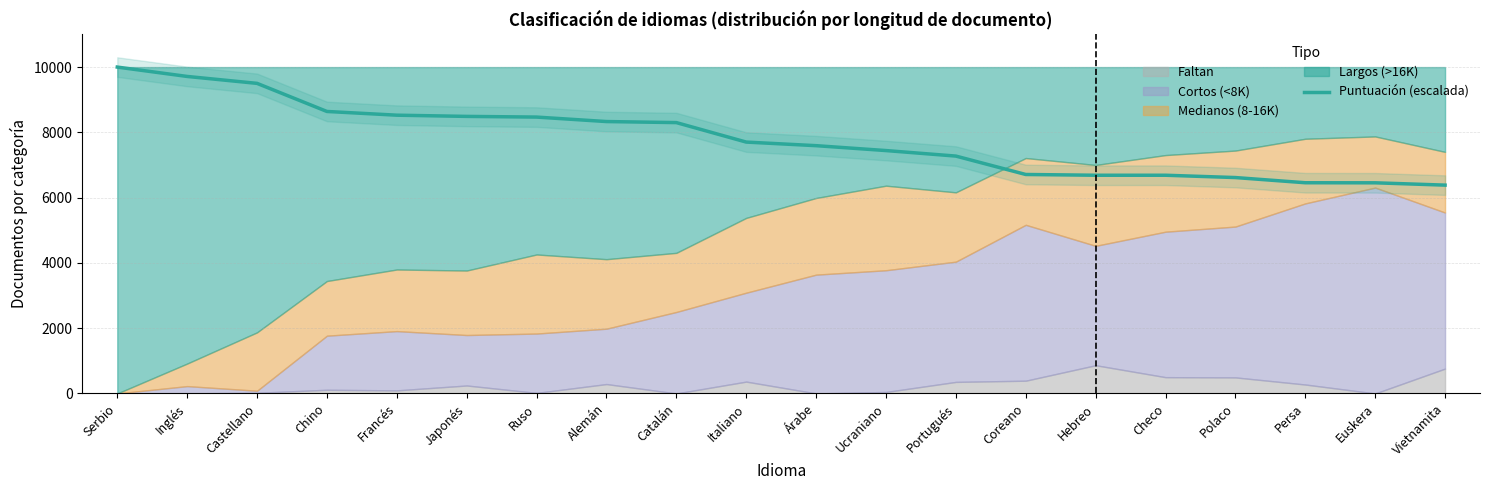

Reading left to right, transcribe all the data shown in this chart.

10000.0	9713.0	9501.0	8640.0	8526.0	8489.0	8468.0	8331.0	8299.0	7702.0	7592.0	7442.0	7273.0	6709.0	6686.0	6686.0	6615.0	6456.0	6454.0	6383.0